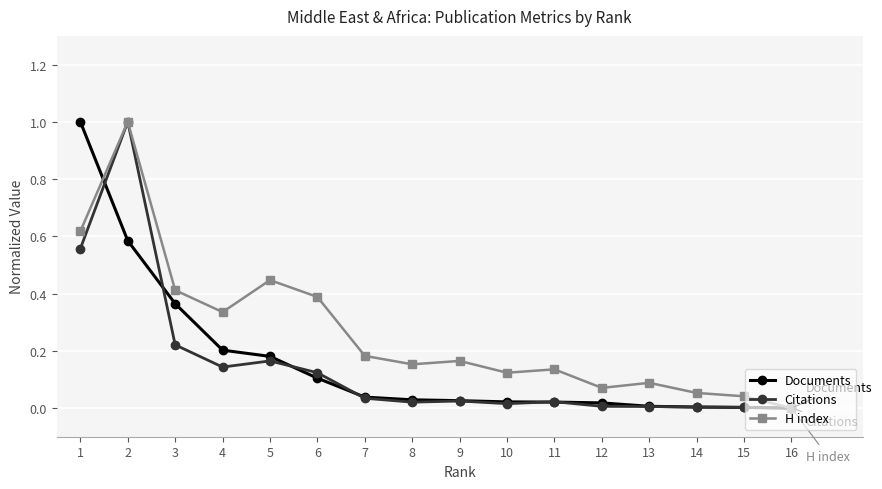

Where is the first local maximum for Citations?

2